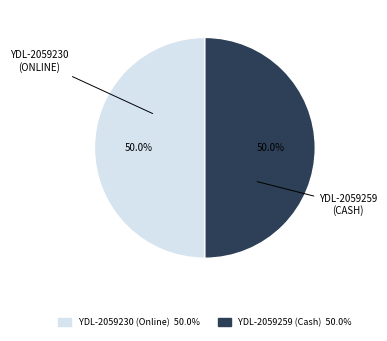

How many slices are in this pie chart?

2